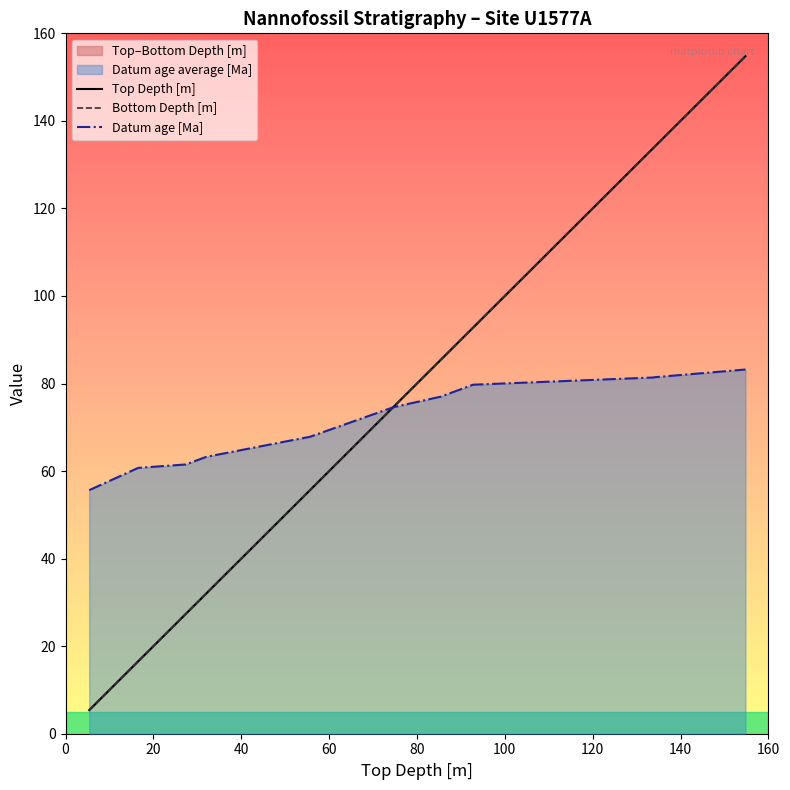

What is the minimum value for Datum age [Ma]?

55.6